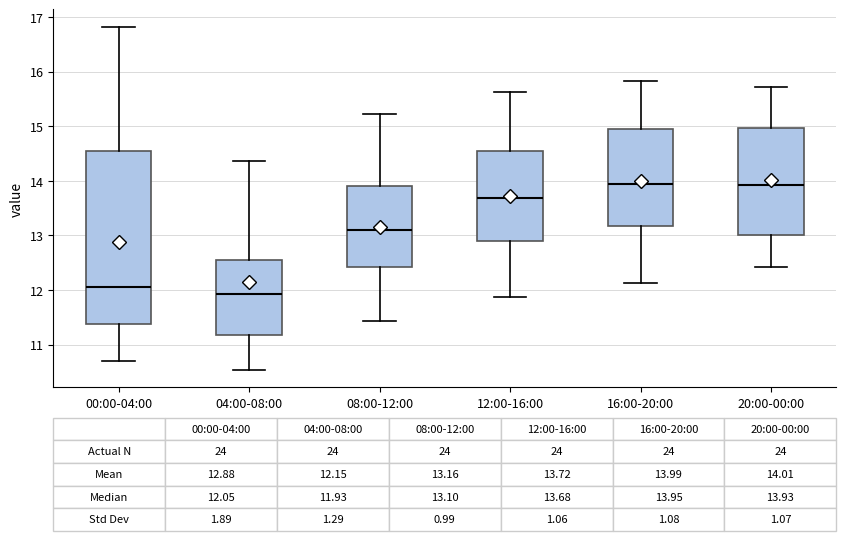

Comparing the boxes themselves (not the whiskers), which one is the tallest?

00:00-04:00